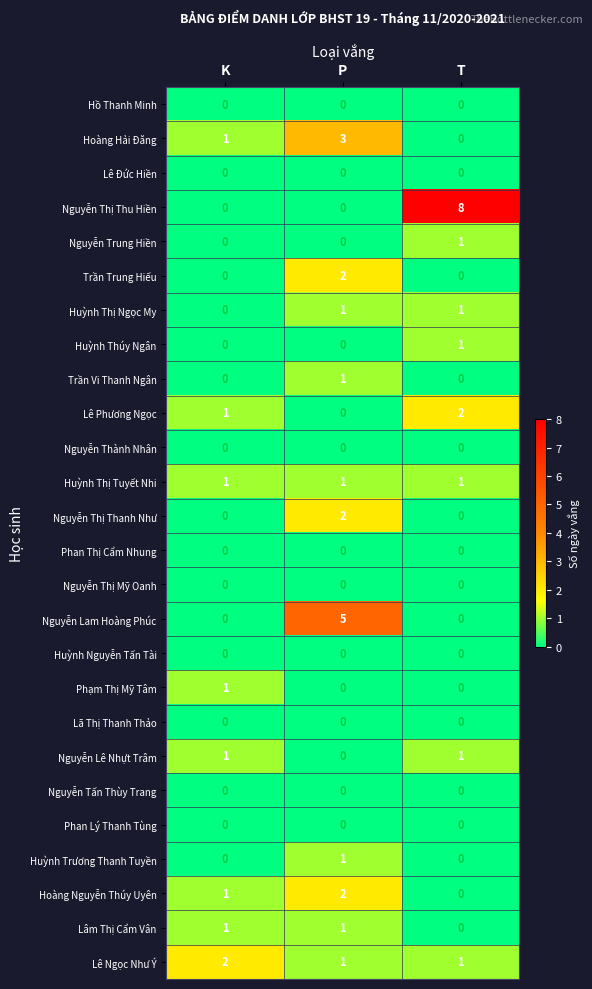

What is the total value across all series at T?

16